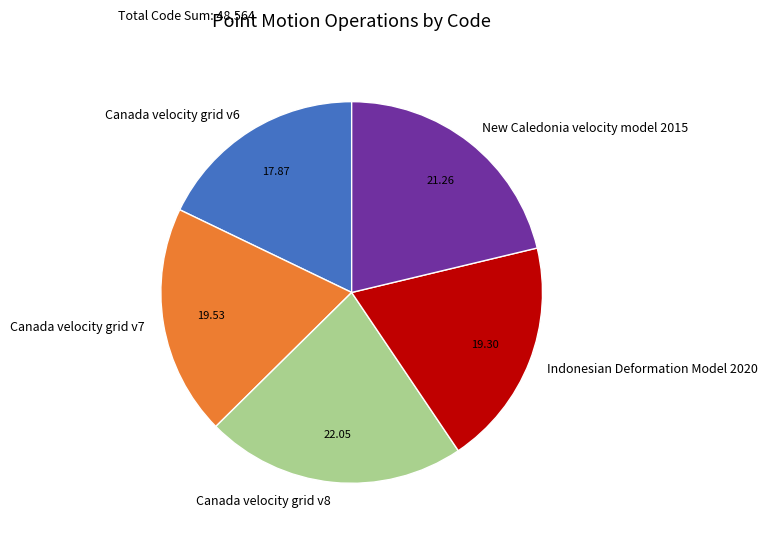

Does New Caledonia velocity model 2015 account for over 50% of the chart?

No